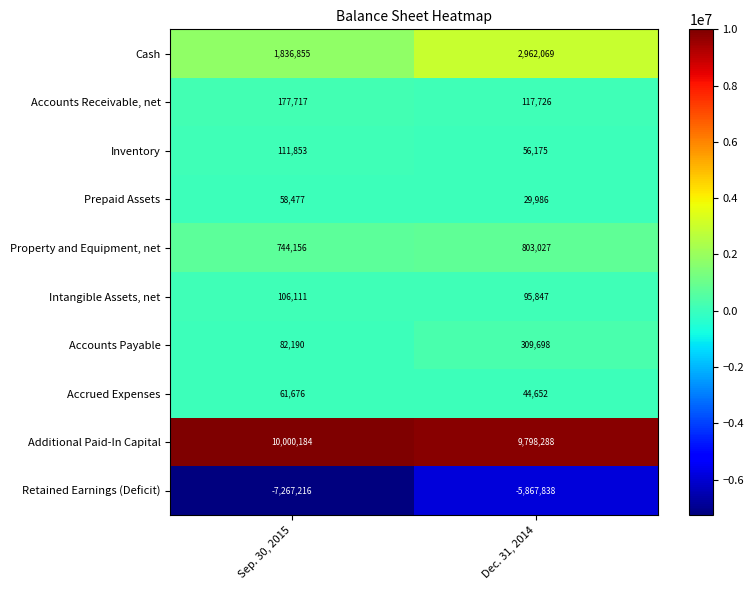

At which category is the sum across all series the highest?

Dec. 31, 2014